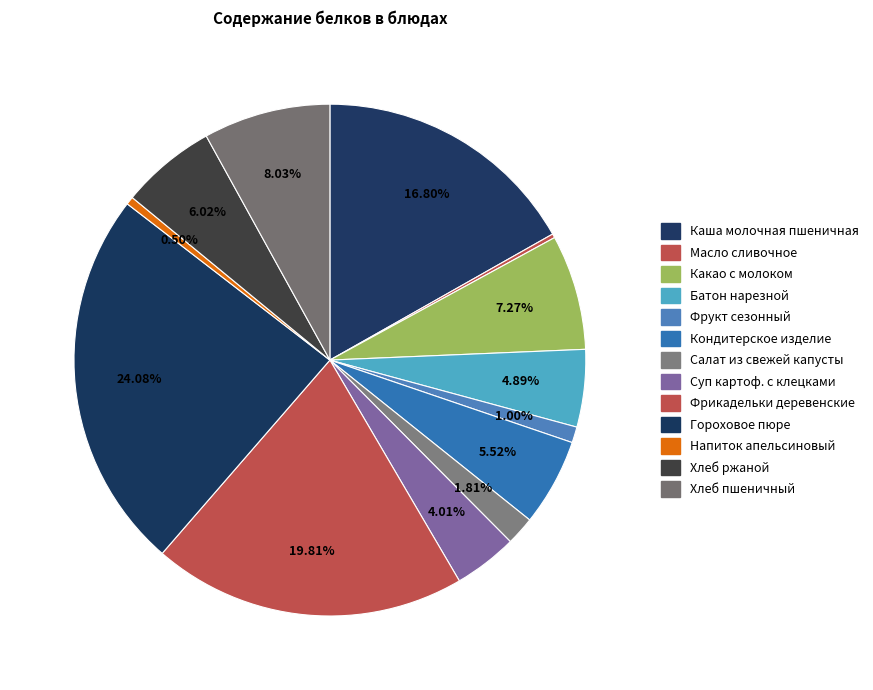

Is it true that Гороховое пюре is 38% of the pie?

False